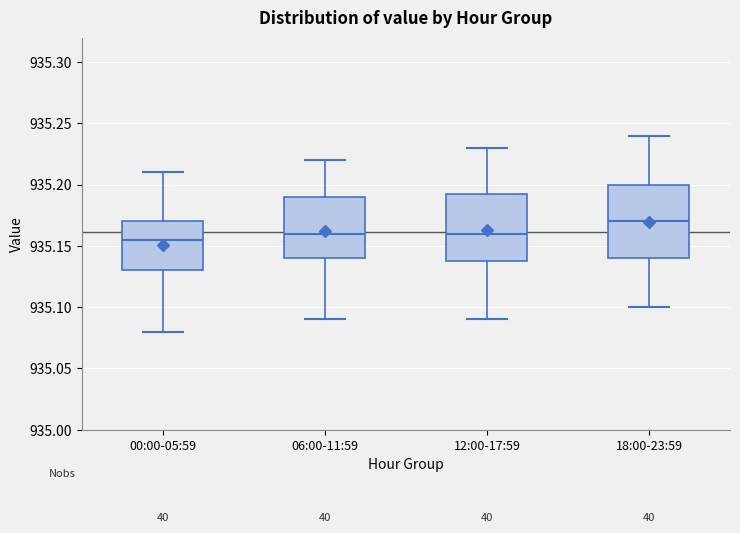

Reading left to right, read every box against the y-axis: the position of its median line, the range the box covers, and the ends of its whiskers. The values are not printed on the chart, so give them approximately, as read against the axis.

00:00-05:59: median 935.155, box 935.130 to 935.170, whiskers 935.080 to 935.210
06:00-11:59: median 935.160, box 935.140 to 935.190, whiskers 935.090 to 935.220
12:00-17:59: median 935.160, box 935.140 to 935.195, whiskers 935.090 to 935.230
18:00-23:59: median 935.170, box 935.140 to 935.200, whiskers 935.100 to 935.240